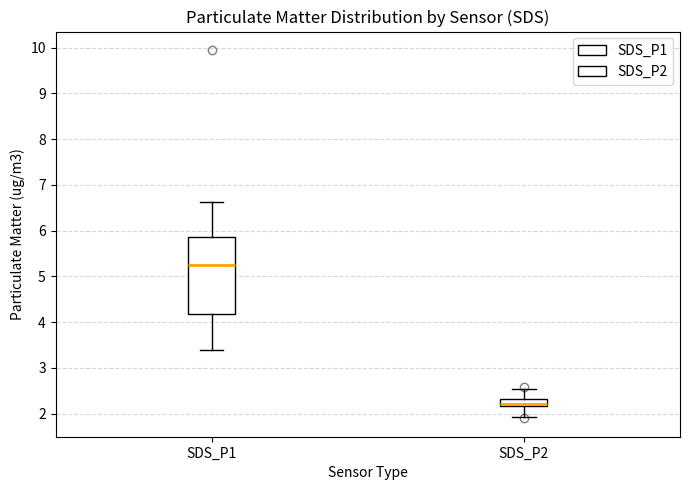

Reading left to right, read every box against the y-axis: the position of its median line, the range the box covers, and the ends of its whiskers. The values are not printed on the chart, so give them approximately, as read against the axis.

SDS_P1: median 5.3, box 4.2 to 5.9, whiskers 3.4 to 6.6
SDS_P2: median 2.2 (just above the box's lower edge), box 2.2 to 2.3, whiskers 1.9 to 2.5